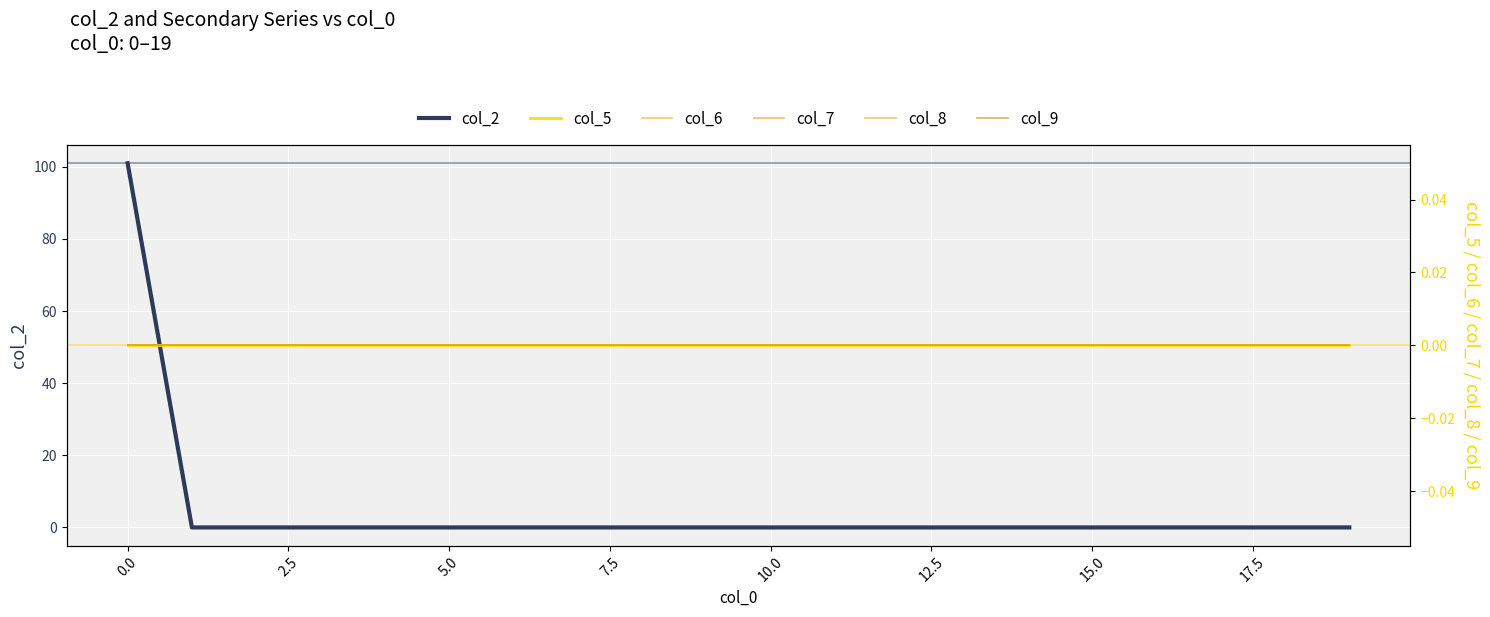

At how many categories does at least one series exceed 70?

1